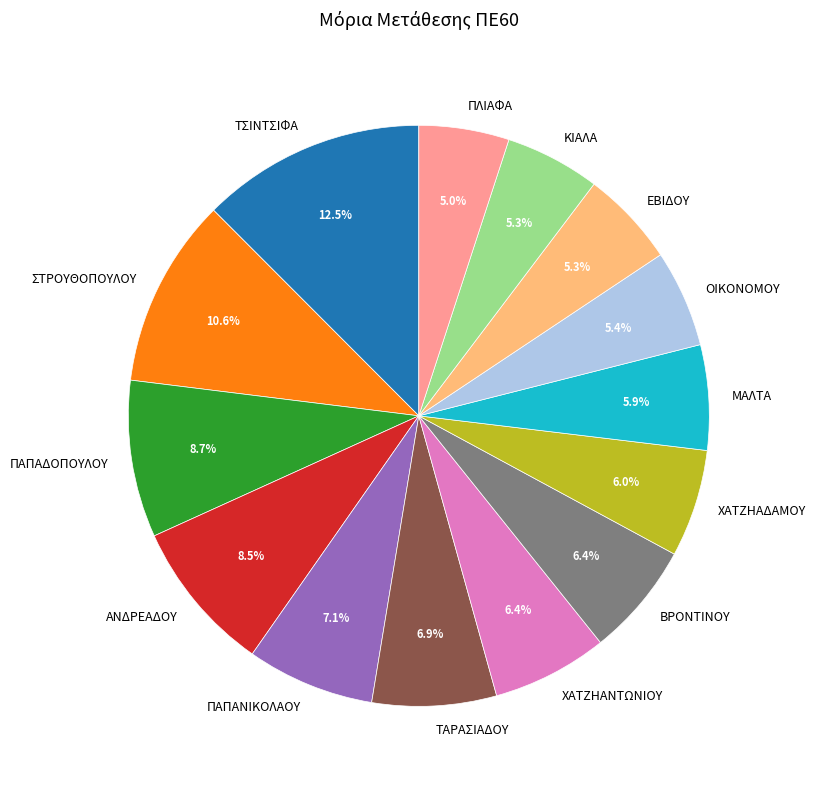

True or false: ΠΑΠΑΔΟΠΟΥΛΟΥ accounts for 9% of the total.

True